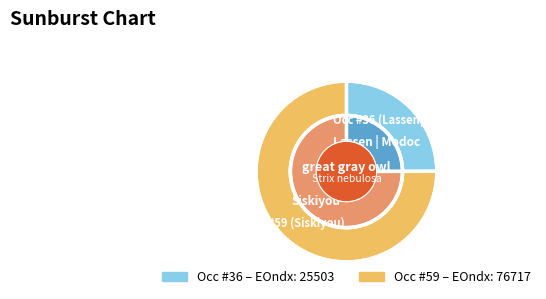

Which slice represents more than half of the pie?

59